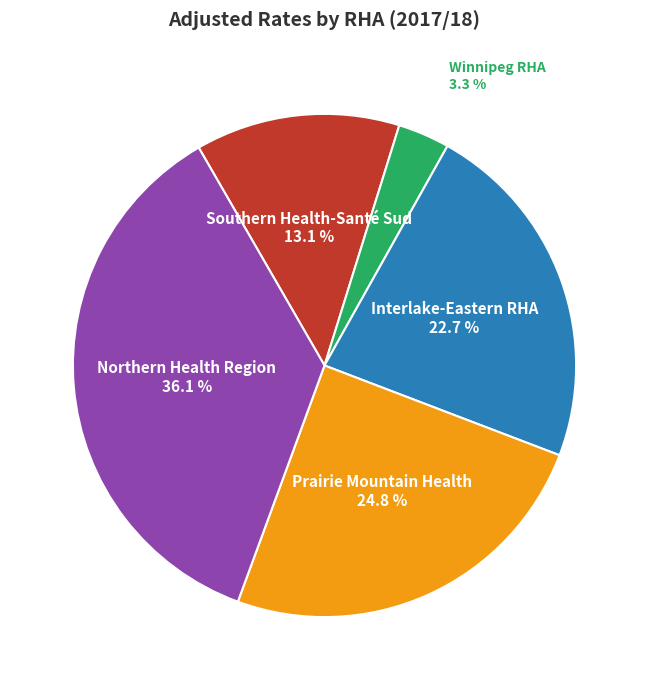

The Northern Health Region slice represents 44% of the pie. True or false?

False